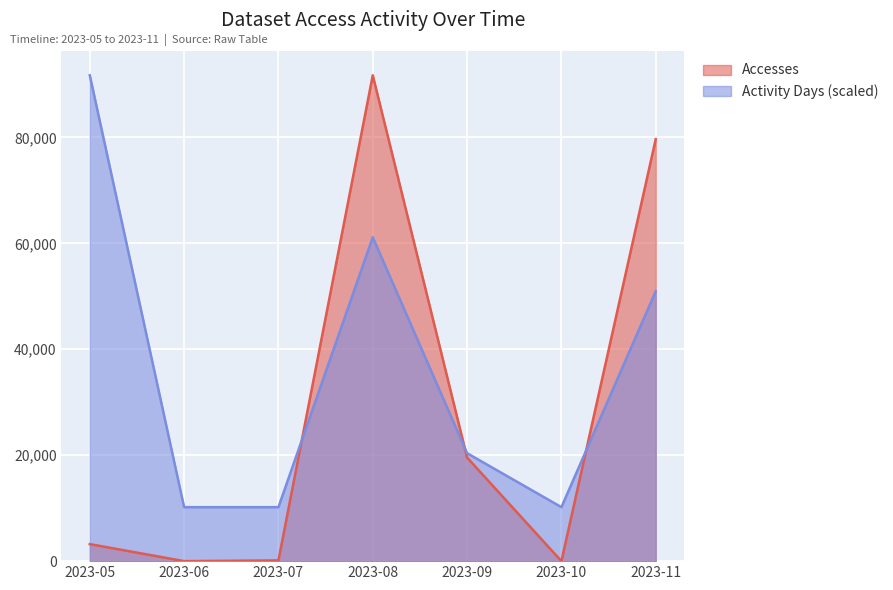

Where does the Activity Days series first go above 20384?

2023-05